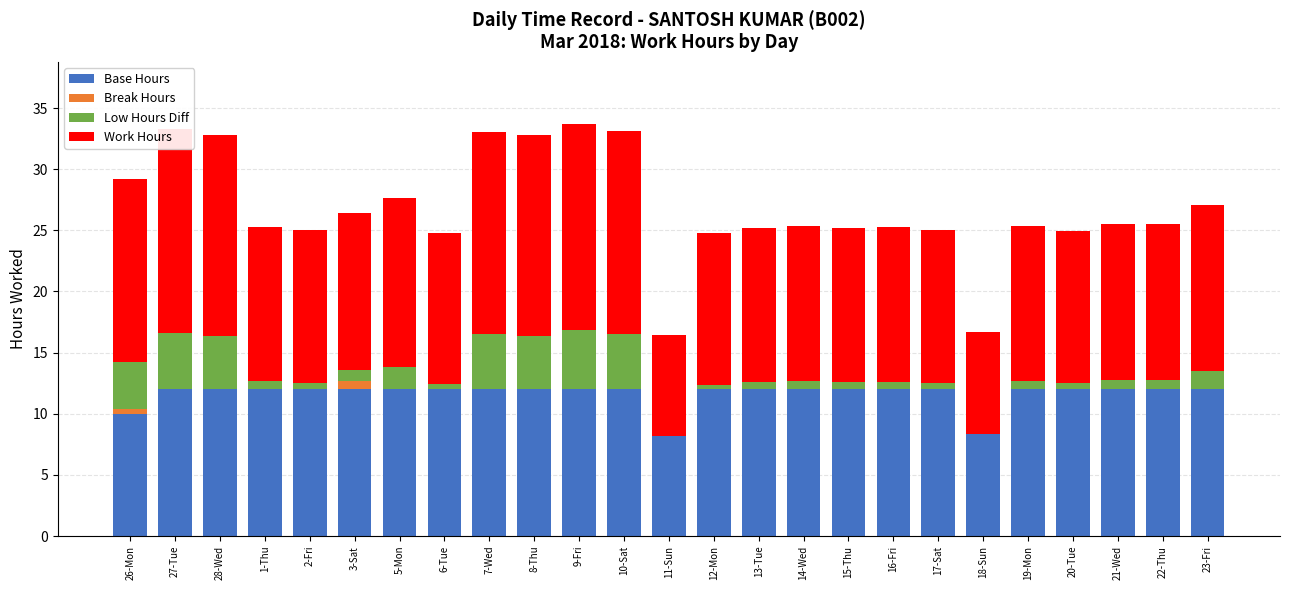

True or false: Base Hours has a value of 21.0 at 23-Fri.

False